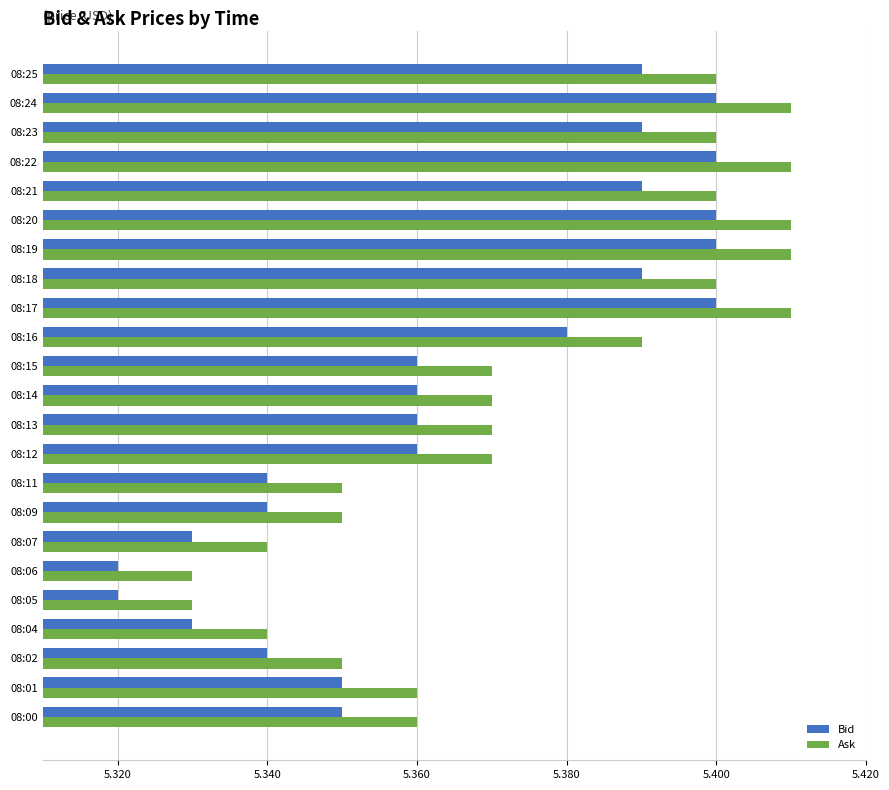

What are all the series names shown in the legend?

Bid, Ask